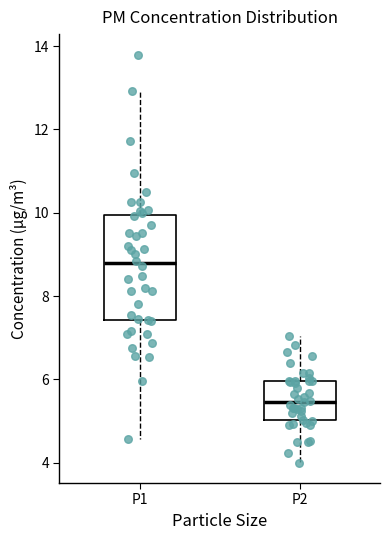

Reading left to right, read every box against the y-axis: the position of its median line, the range the box covers, and the ends of its whiskers. The values are not printed on the chart, so give them approximately, as read against the axis.

P1: median 8.8, box 7.4 to 10.0, whiskers 4.6 to 13.0
P2: median 5.4, box 5.0 to 6.0, whiskers 4.0 to 7.0